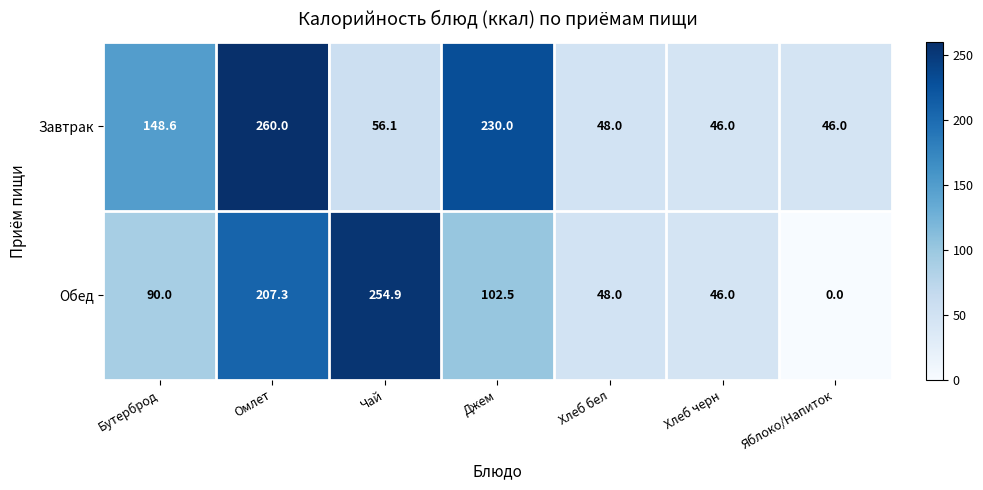

Which label corresponds to the smallest value in the chart?

Яблоко/Напиток